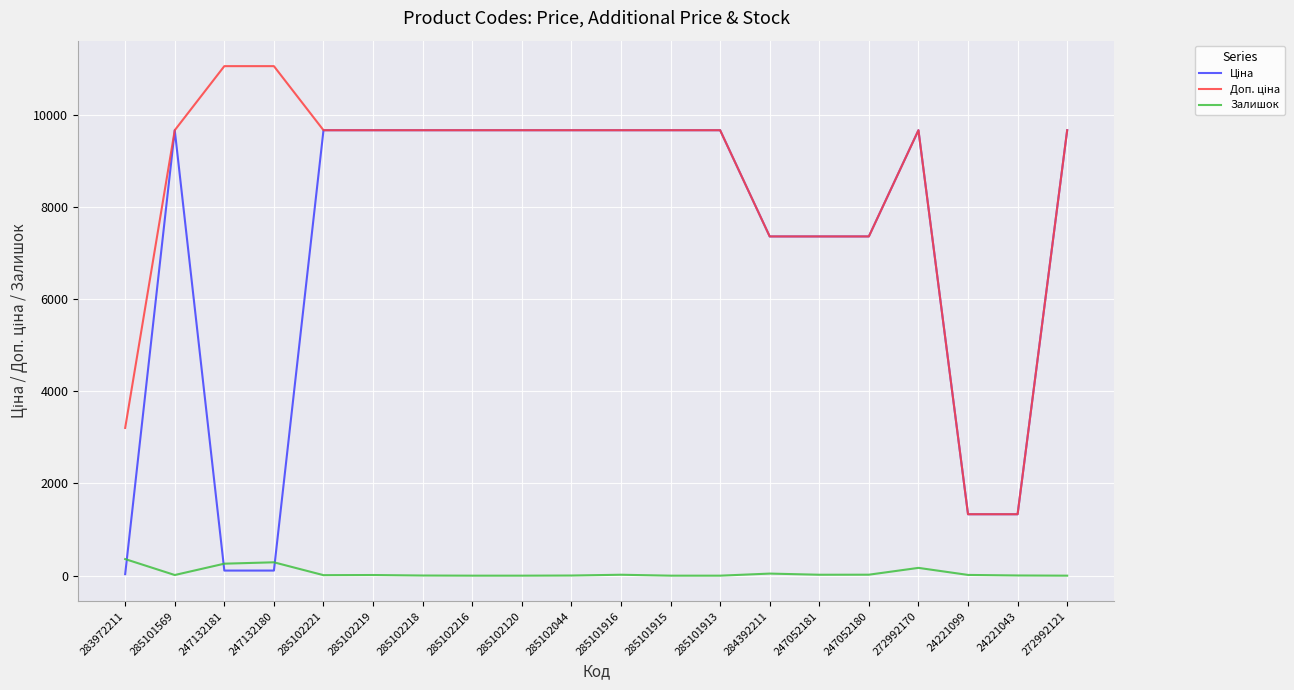

The Залишок series shows 0.0 at 272992121. True or false?

True